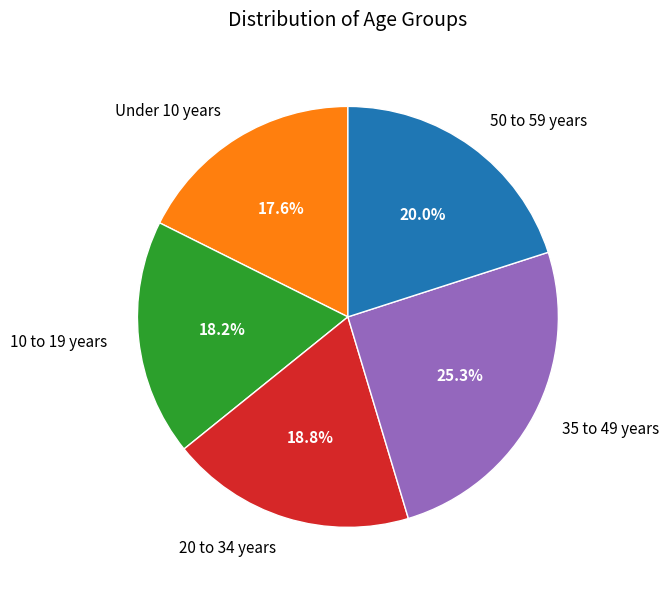

Is there any slice that represents more than half of the pie?

No